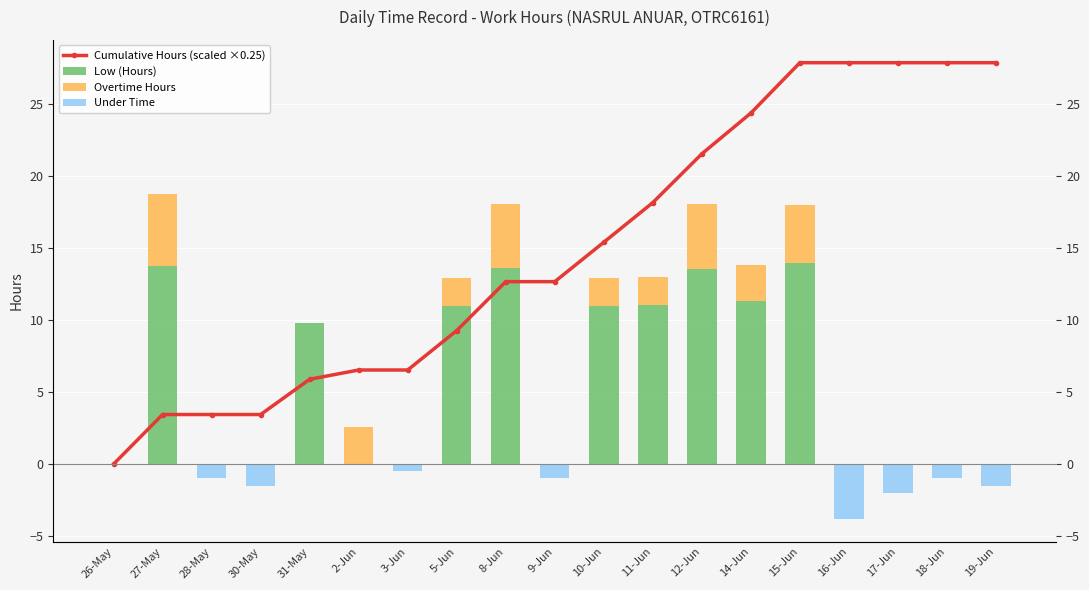

Rank the series by their maximum value, from highest to lowest.

Cumulative Hours (scaled ×0.25), Low (Hours), Overtime Hours, Under Time